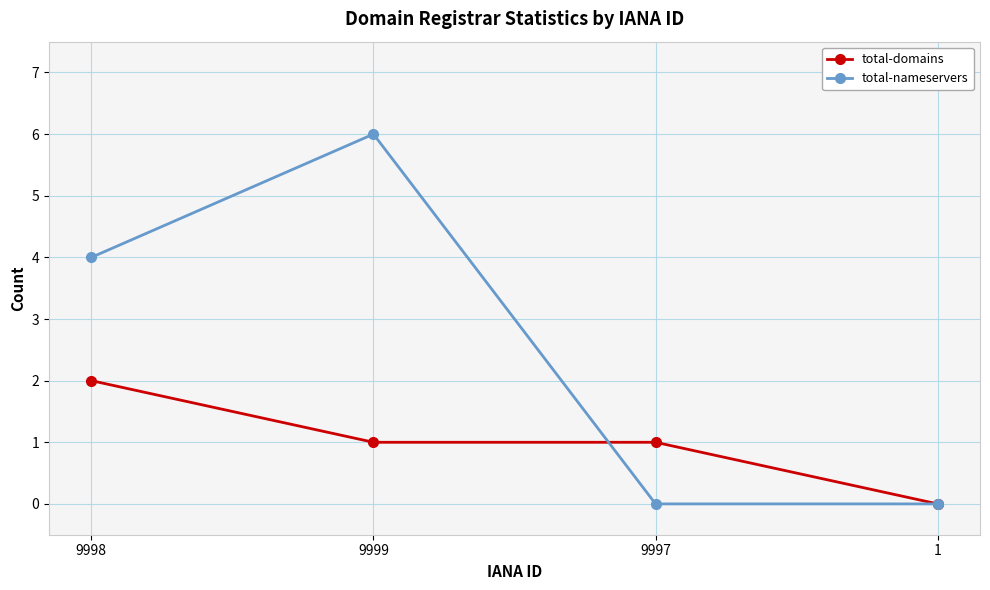

What is the difference between the maximum and minimum values in the total-nameservers series?

6